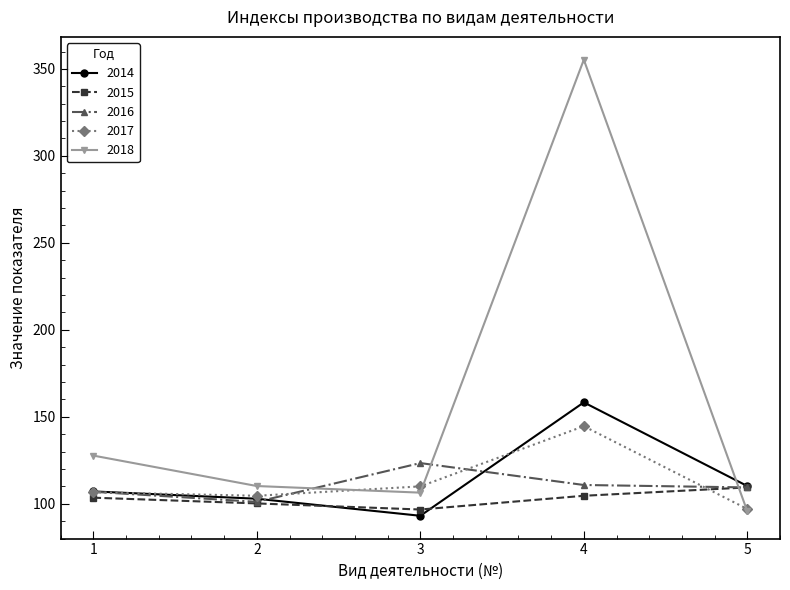

List the series in order of their peak value, lowest first.

2015, 2016, 2017, 2014, 2018